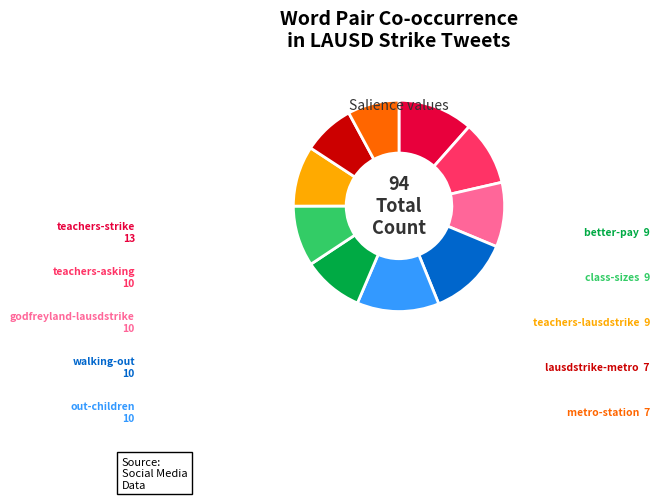

How many slices are in this pie chart?

10